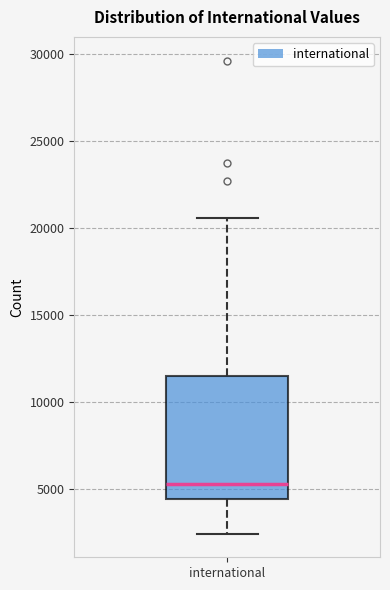

Transcribe this box plot: give where the median line is, the range the box spans, and where the two whiskers end, as read against the y-axis. The values are not printed on the chart, so give them approximately, as read against the axis.

median 5500, box 4500 to 11500, whiskers 2500 to 20500